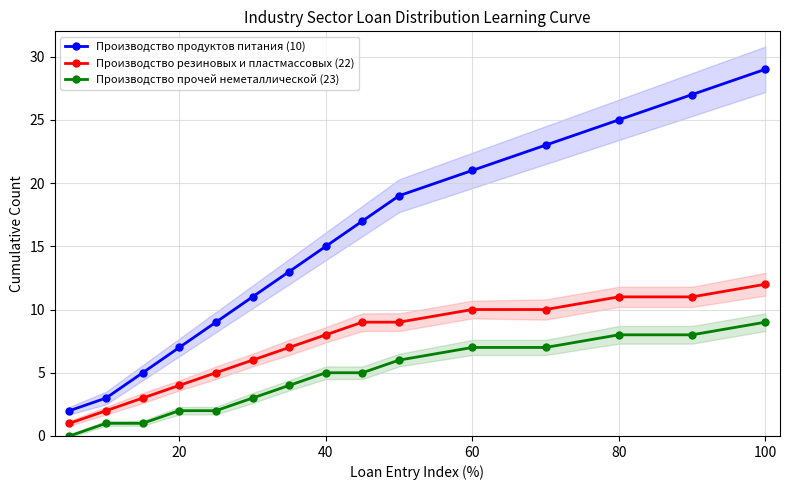

True or false: Производство резиновых и пластмассовых (22) has a value of 12 at 100.

True